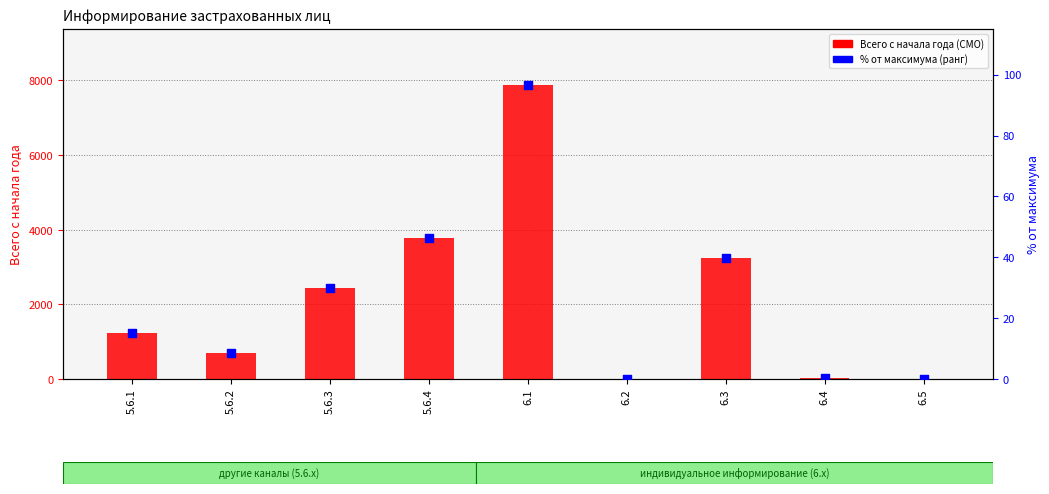

Is the value of Всего с начала года (СМО) at 6.5 greater than the value of % от макс. (ранг) at 6.3?

No